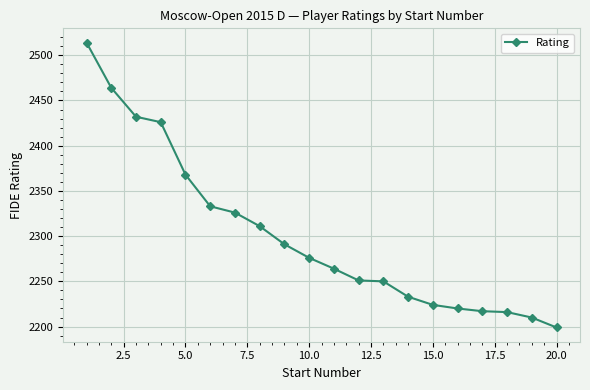

What is the greatest value displayed?

2514